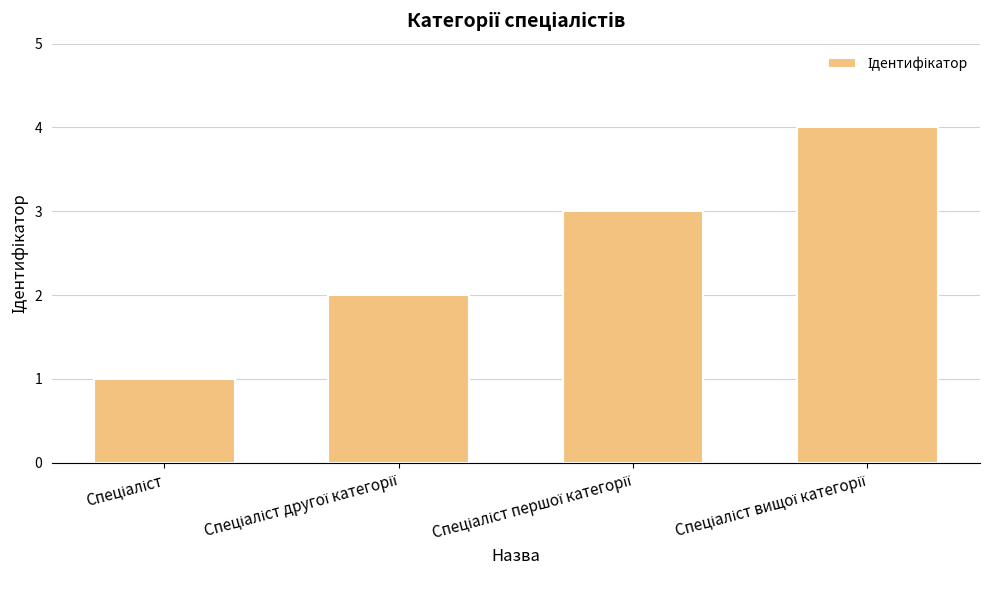

What is the difference between the maximum and minimum values?

3